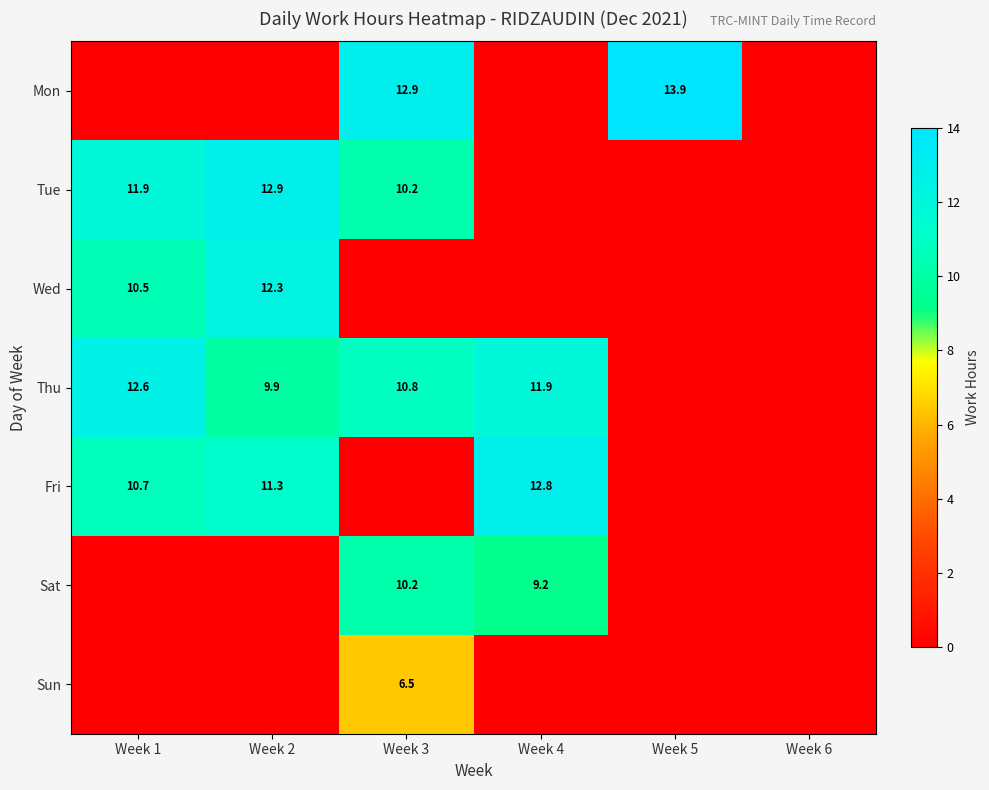

The Thu series shows 14.7 at Week 2. True or false?

False